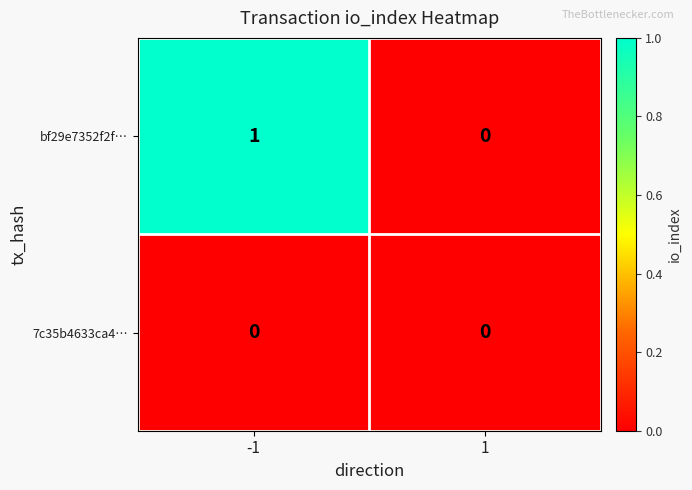

The value of 7c35b4633ca4… at -1 is 0. True or false?

True